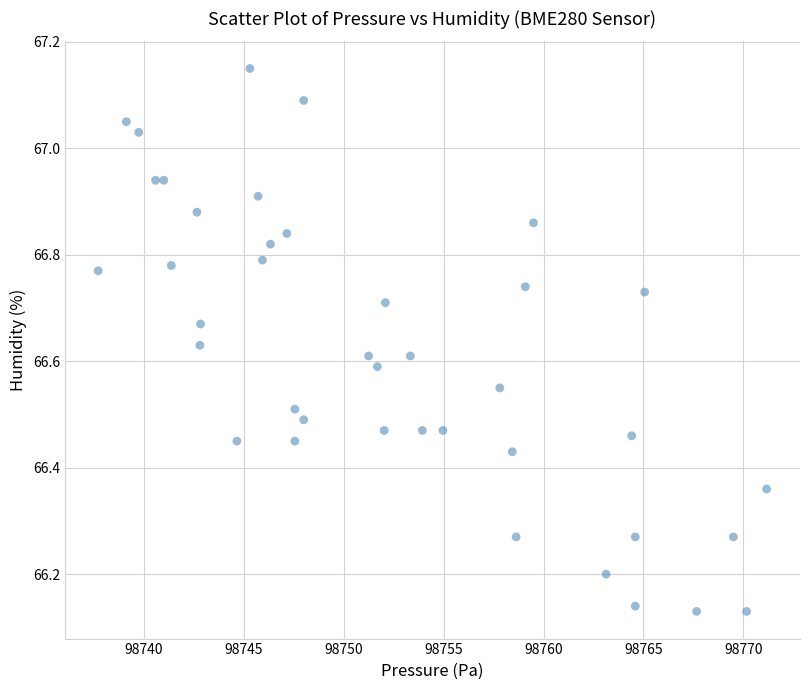

What is the range of X values (max minus min)?

33.4